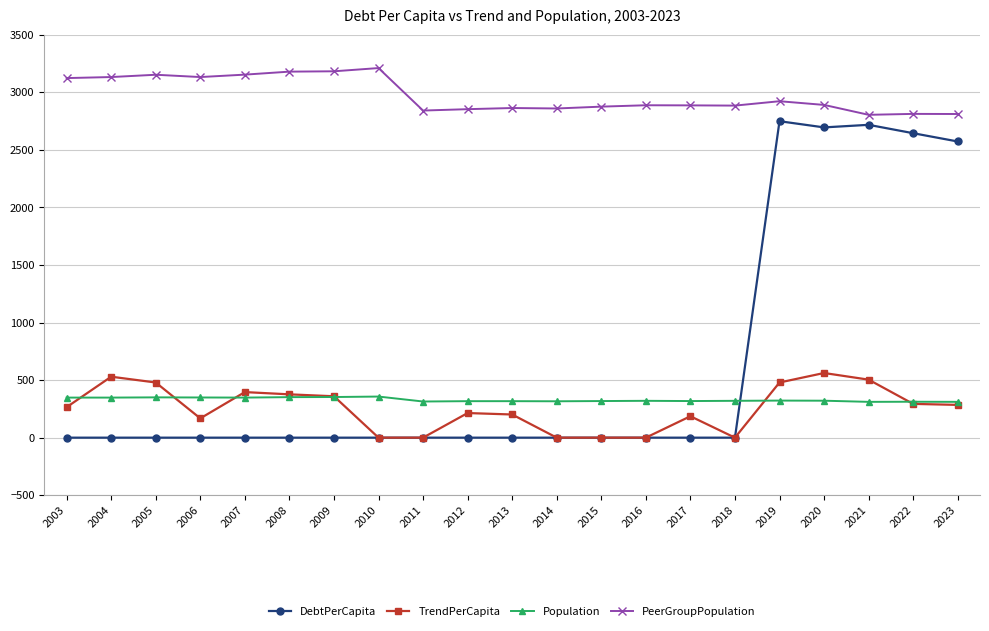

True or false: PeerGroupPopulation has a value of 3905.6 at 2017.

False